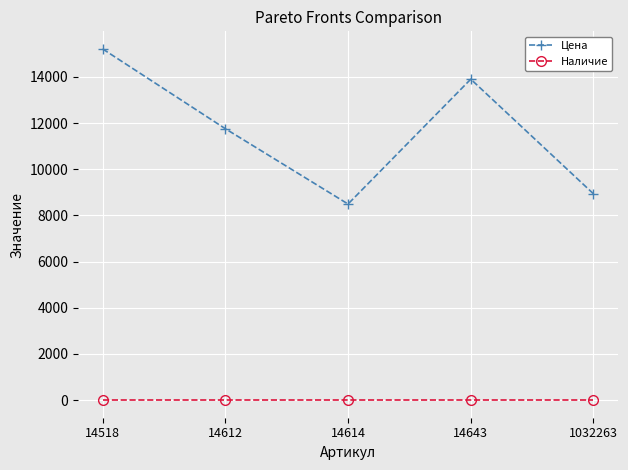

Rank the series by their average value, from highest to lowest.

Цена, Наличие